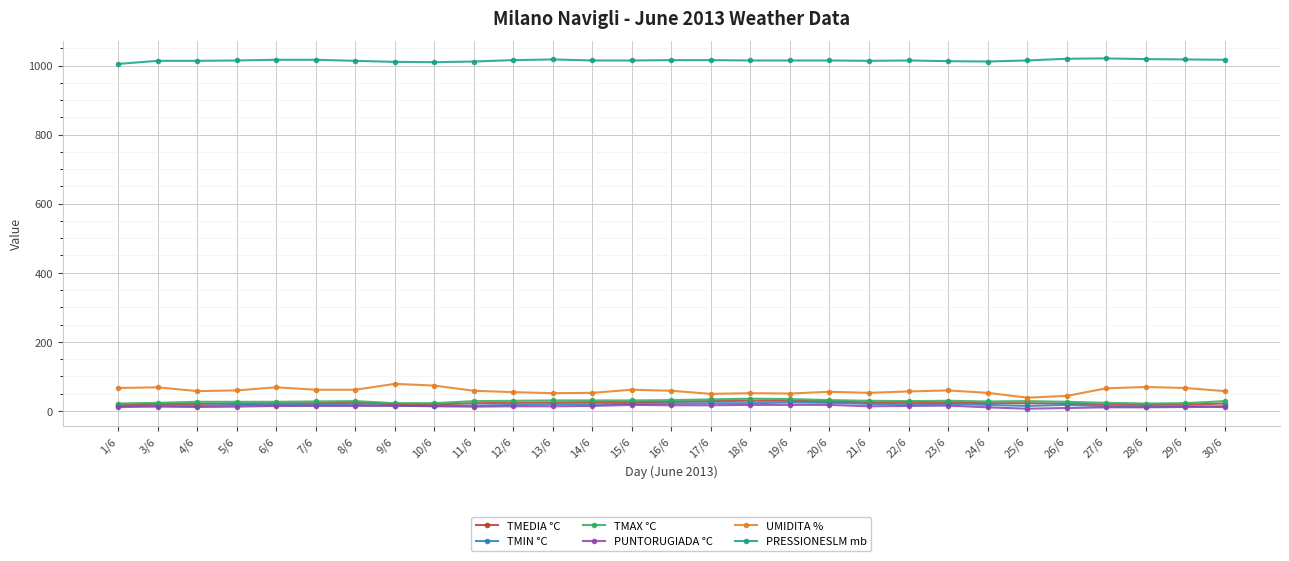

What is the minimum value shown in the chart?

6